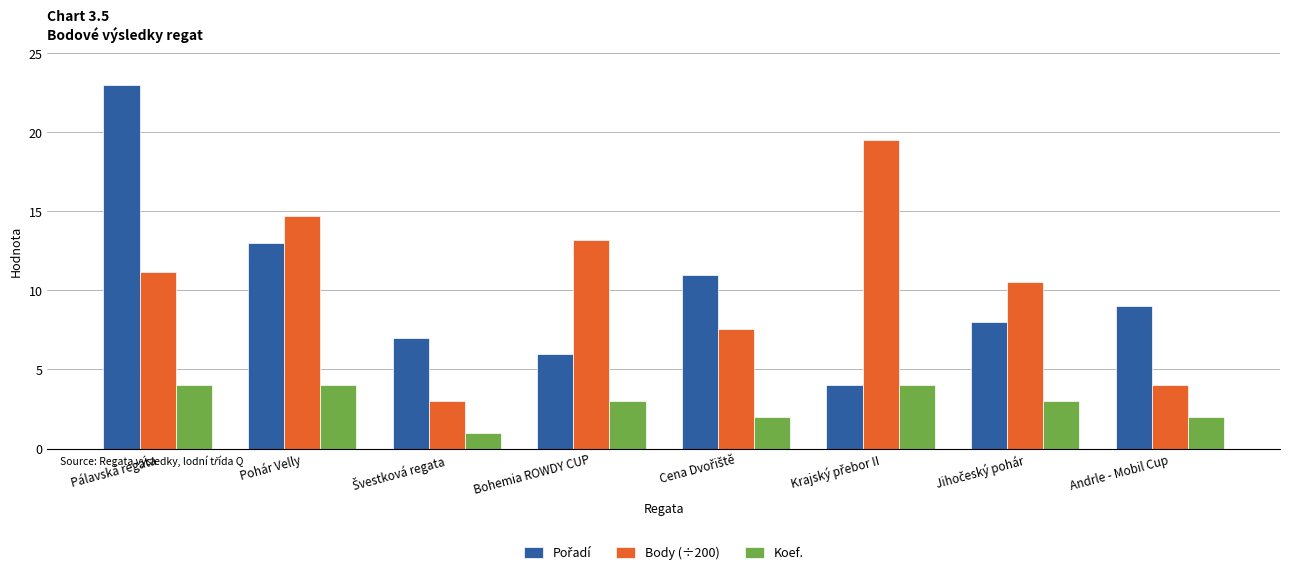

What is the minimum value for Body (÷200)?

3.0